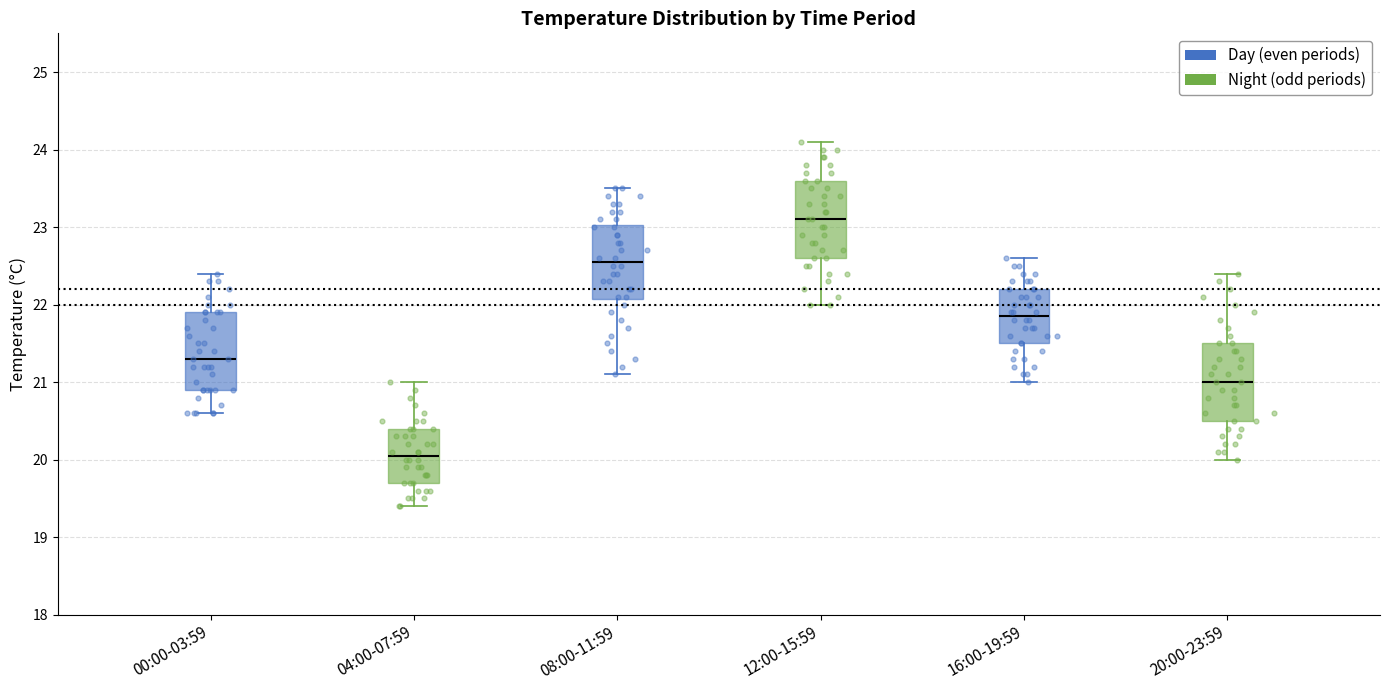

Where is the upper edge of the box for 00:00-03:59 on the y-axis? The values are not printed on the chart, so give them approximately, as read against the axis.

21.9